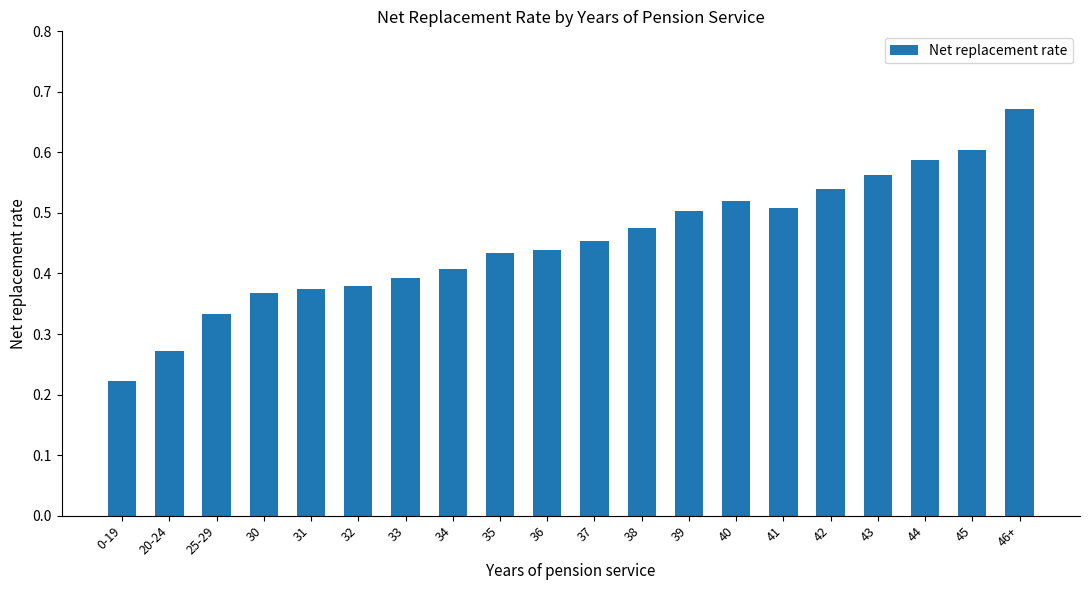

What is the label of the 11th bar from the right?

36